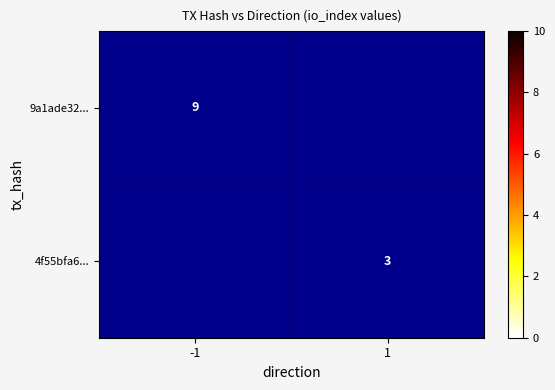

What is the minimum value for 9a1ade32...?

9.0